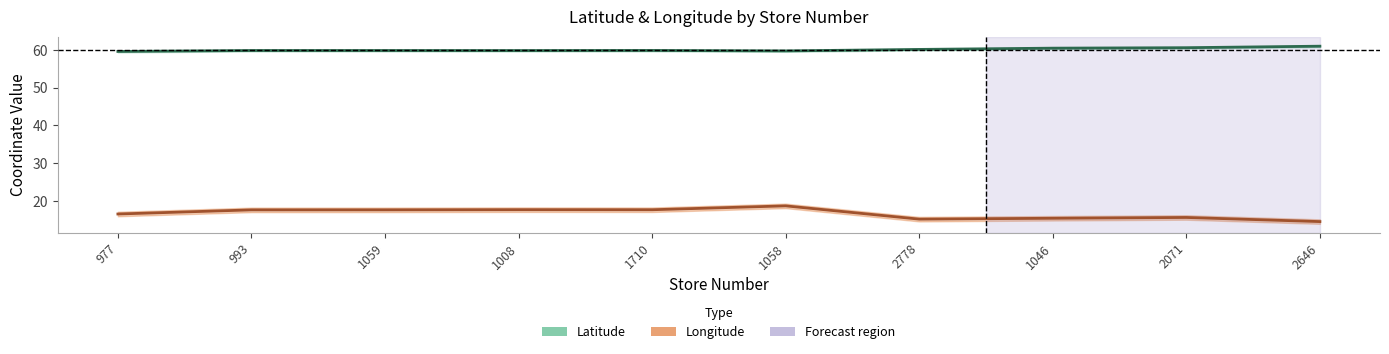

How many values in the longitude series are below 17?

5